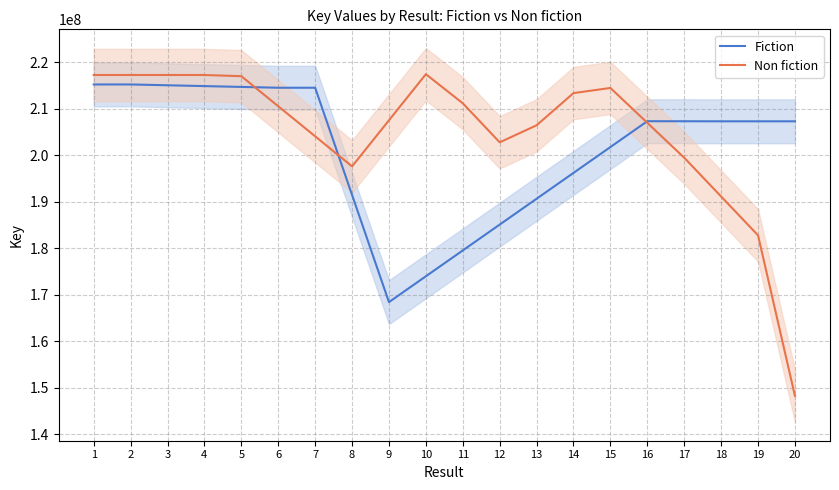

Which series has the largest range (max minus min)?

Non fiction